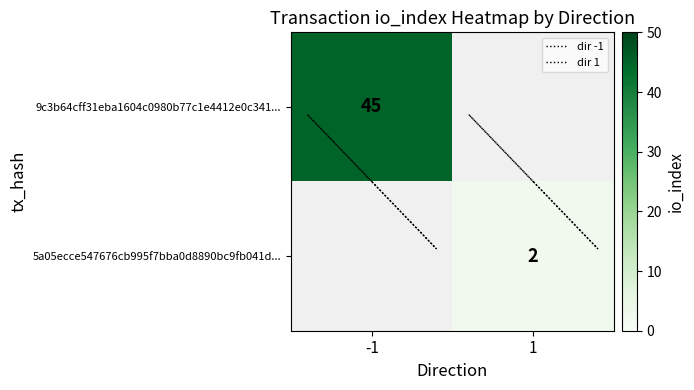

Which series has the largest total across all categories?

9c3b64cff31eba1604c0980b77c1e4412e0c341